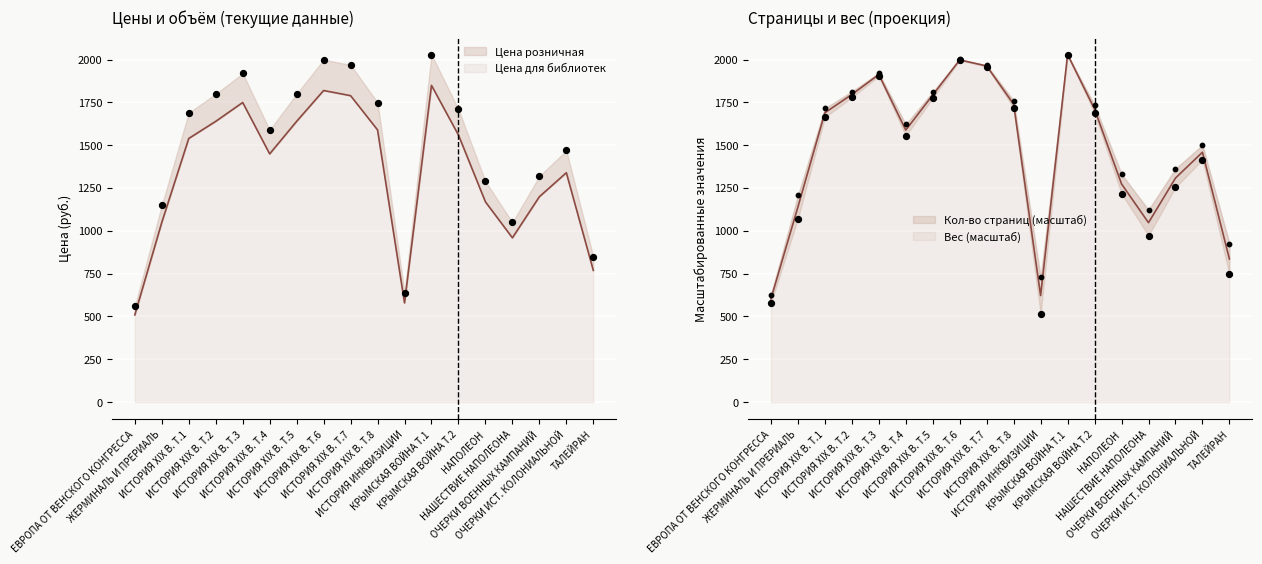

Which series reaches the minimum Y coordinate?

Цена для библиотек